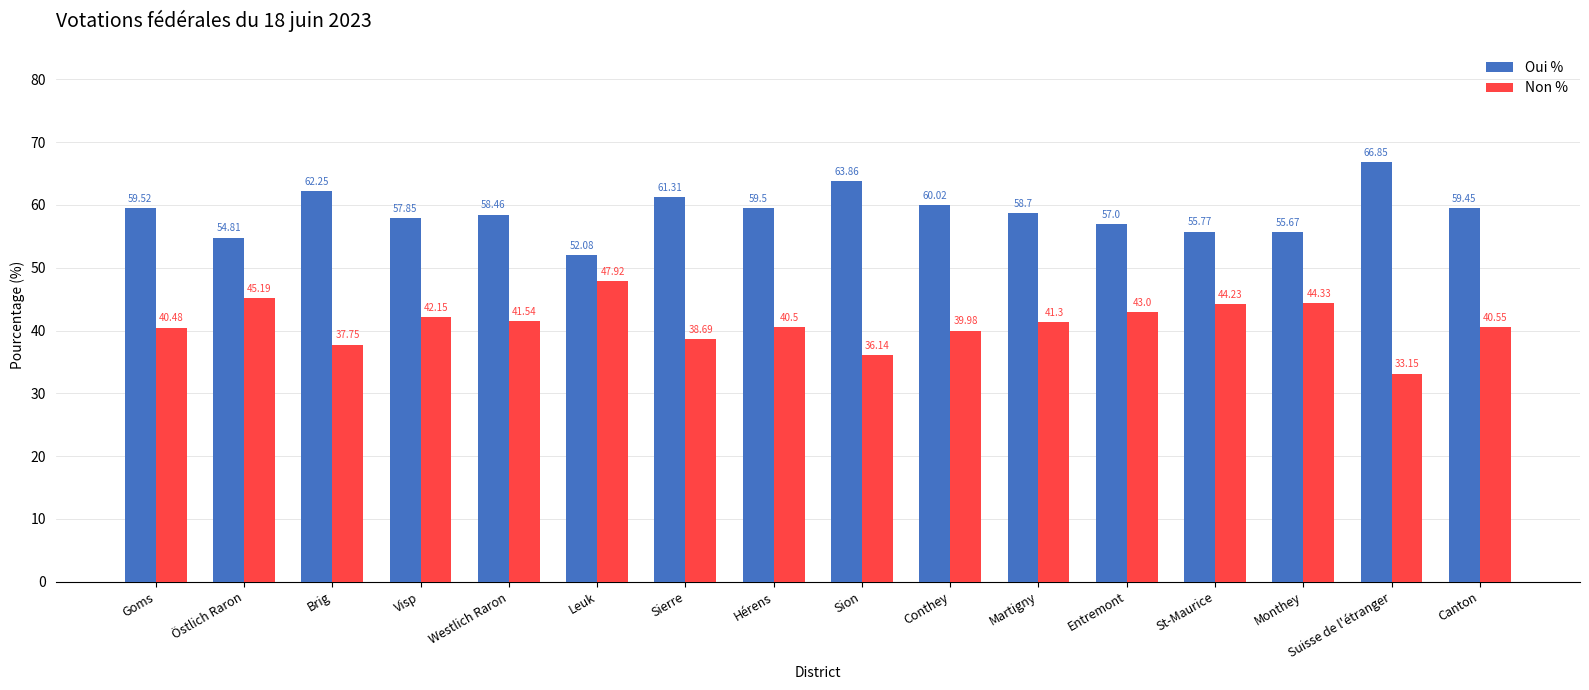

Where is Non % nearest to the value 40?

Conthey